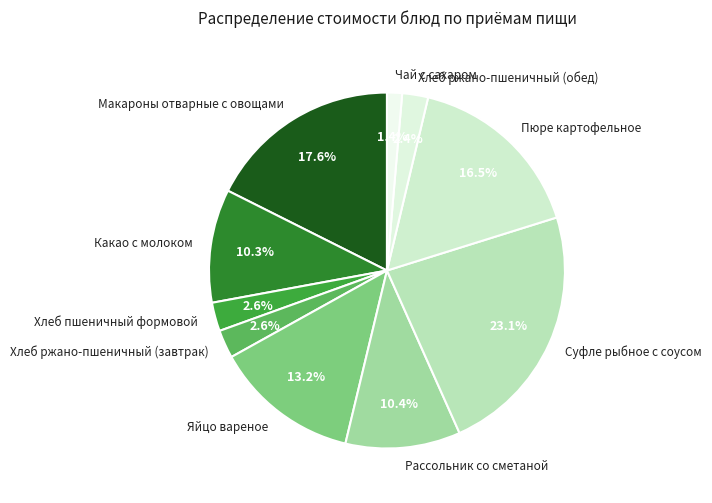

Which category has the smallest portion of the pie?

Чай с сахаром